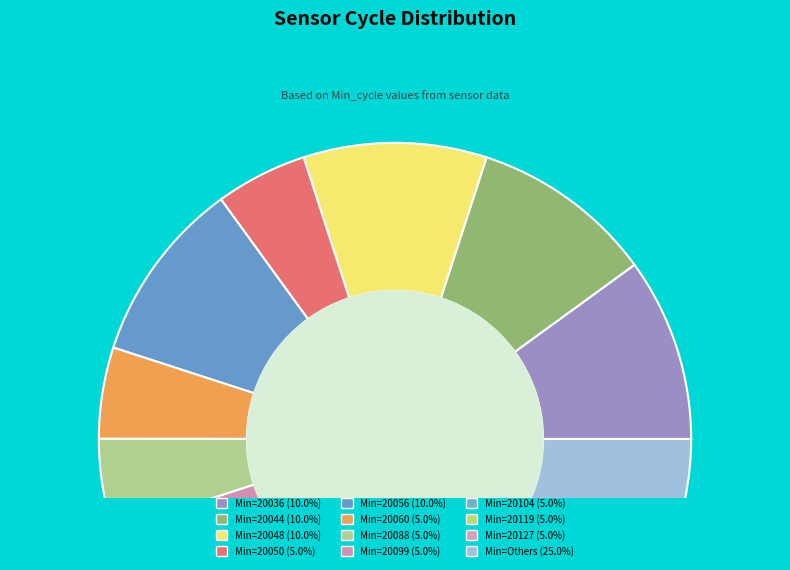

How many segments does this pie chart have?

12